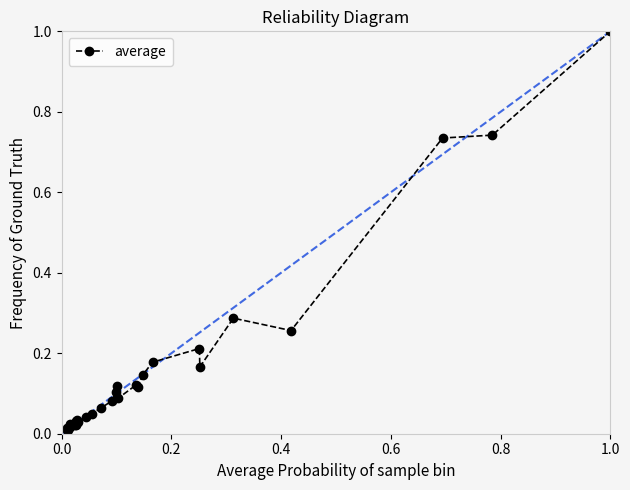

What is the sum of all values?

4.8